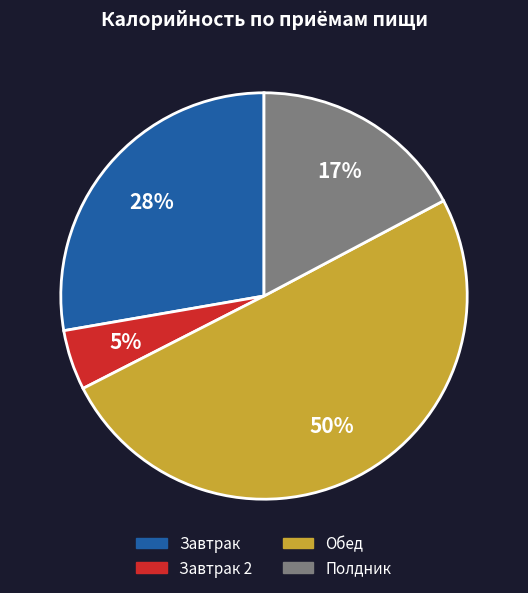

To the nearest percent, what is the difference between the largest and smallest slice percentages?

45%